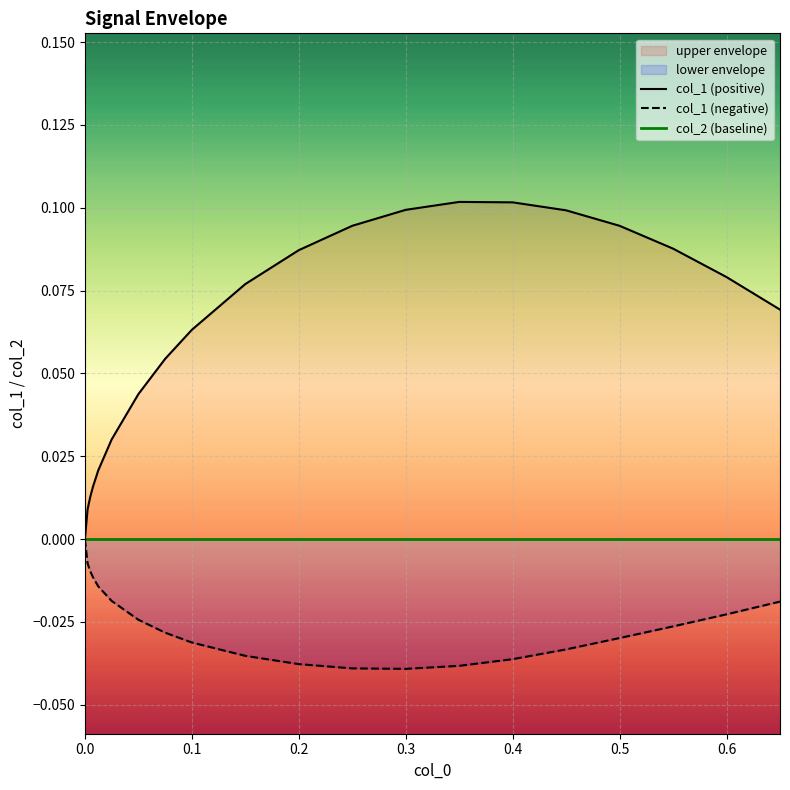

What is the value of the col_1 (positive) point at the 14th from the left?

0.1